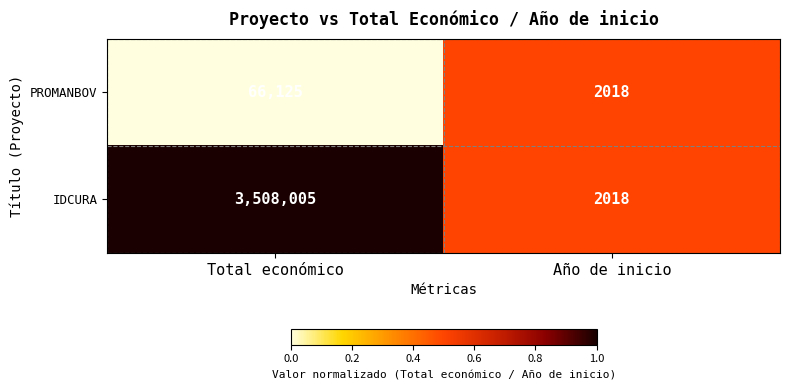

Between Total económico and Año de inicio, which series saw the biggest shift?

IDCURA